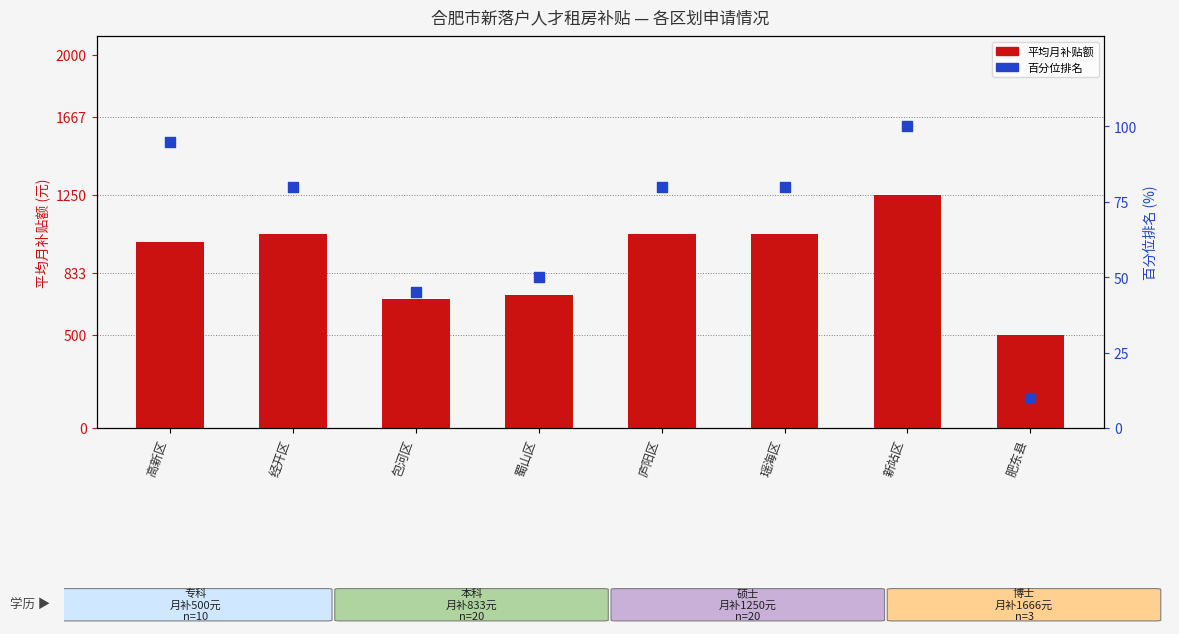

Which series reaches the maximum Y coordinate?

平均月补贴额 (元)